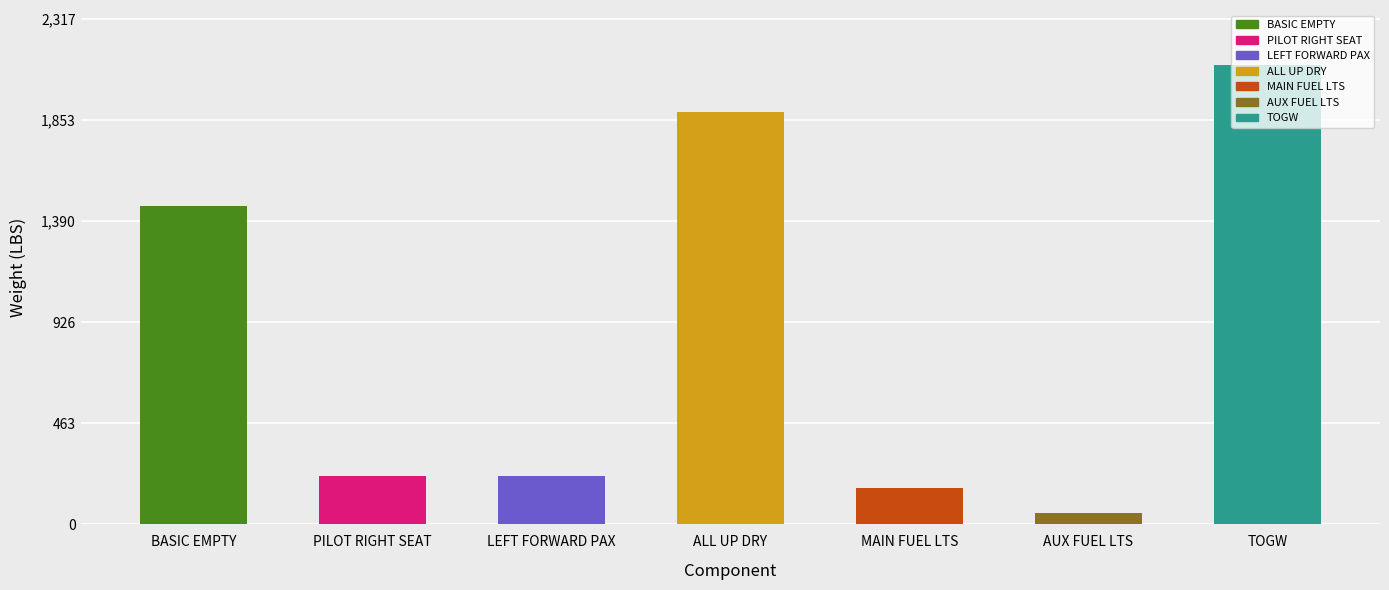

What is the sum of all values?

6113.8